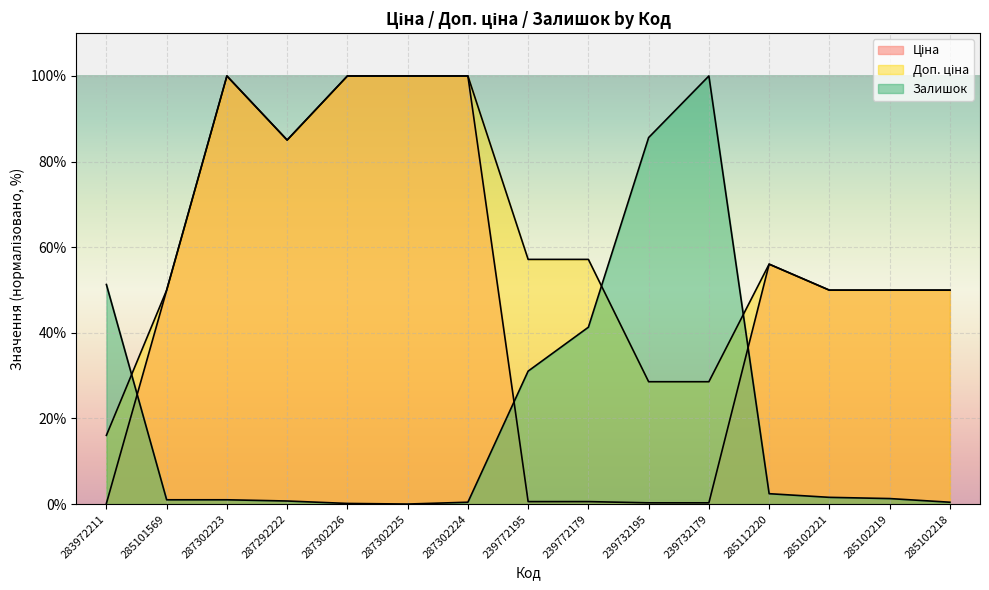

What is the difference between the maximum and minimum values in the Ціна series?

99.8